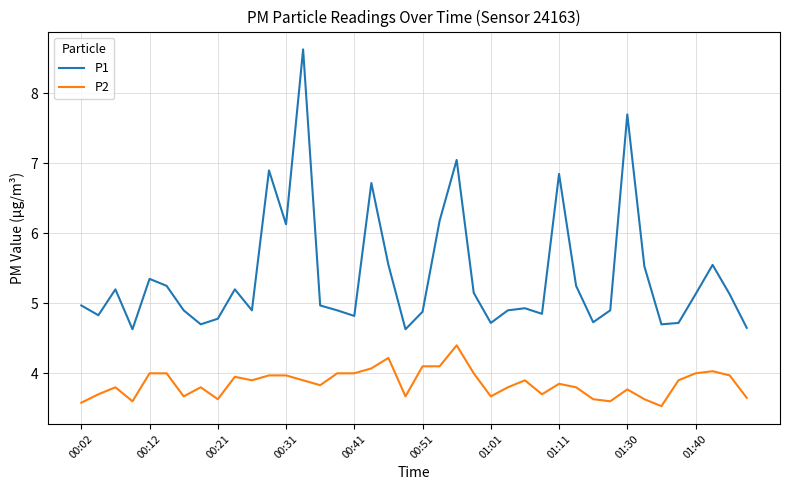

What is the difference between the maximum and minimum values in the P1 series?

4.0